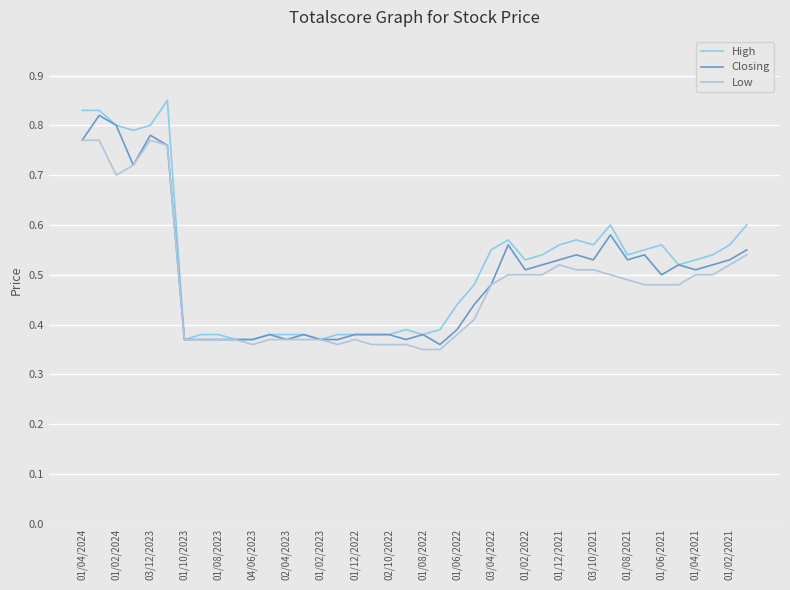

How many Low values are between 0 and 1?

40